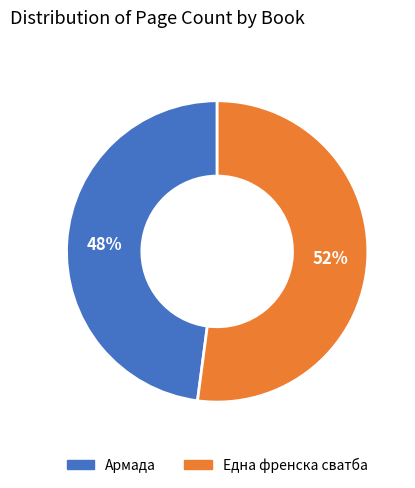

Rank the categories by value from highest to lowest.

Една френска сватба, Армада